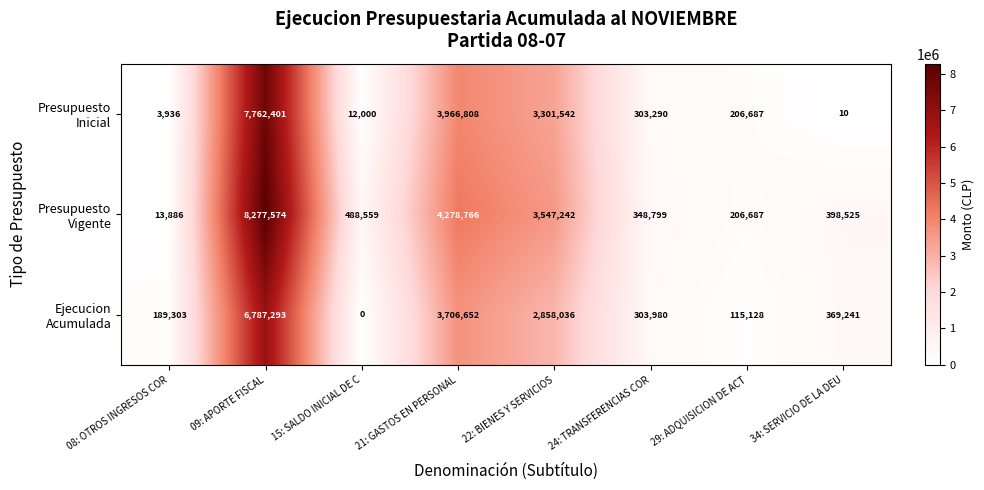

Which category has the lowest value across all series?

15: SALDO INICIAL DE C